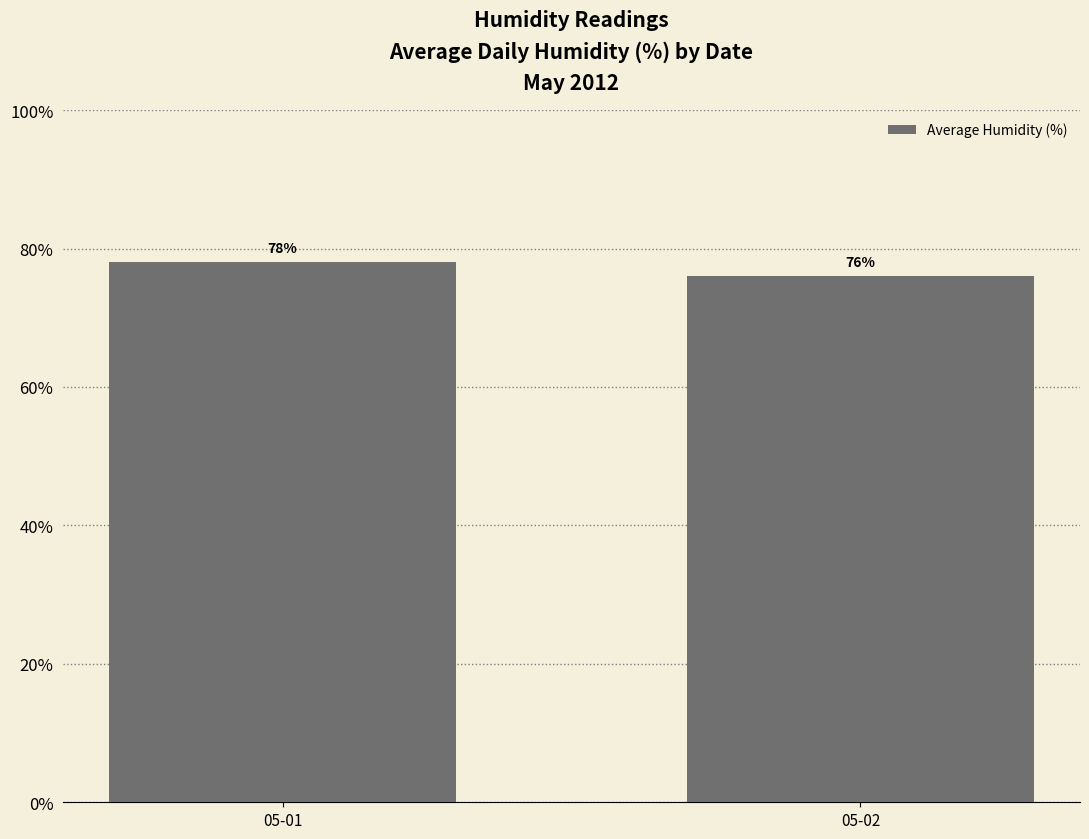

Reading left to right, list all the values displayed in this chart.

78	76